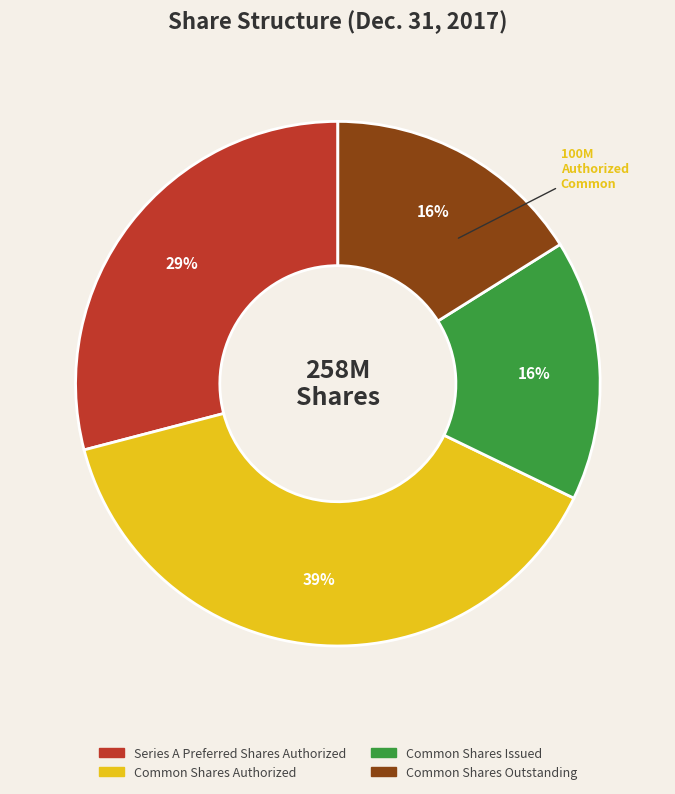

To the nearest percent, what is the difference between the Common Shares Outstanding and Common Shares Authorized slice percentages?

23%